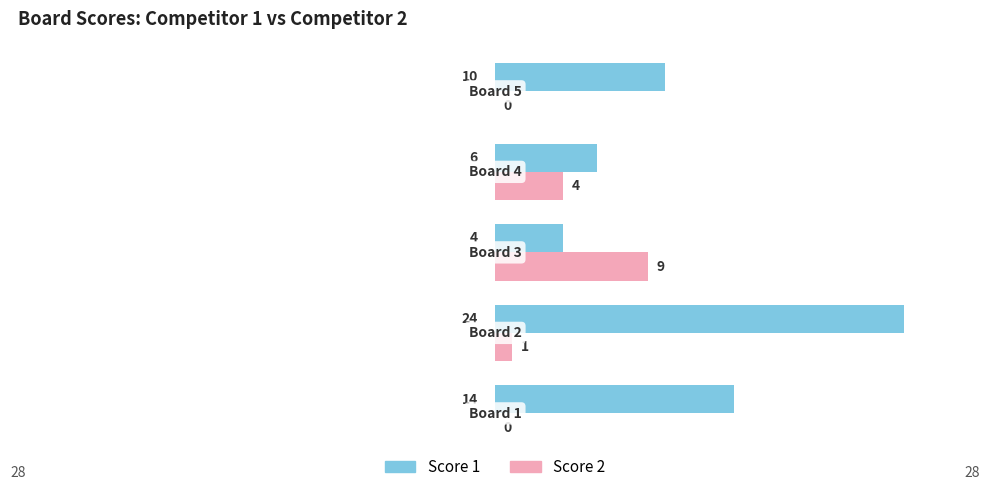

Which series has the widest spread of values?

Score 1